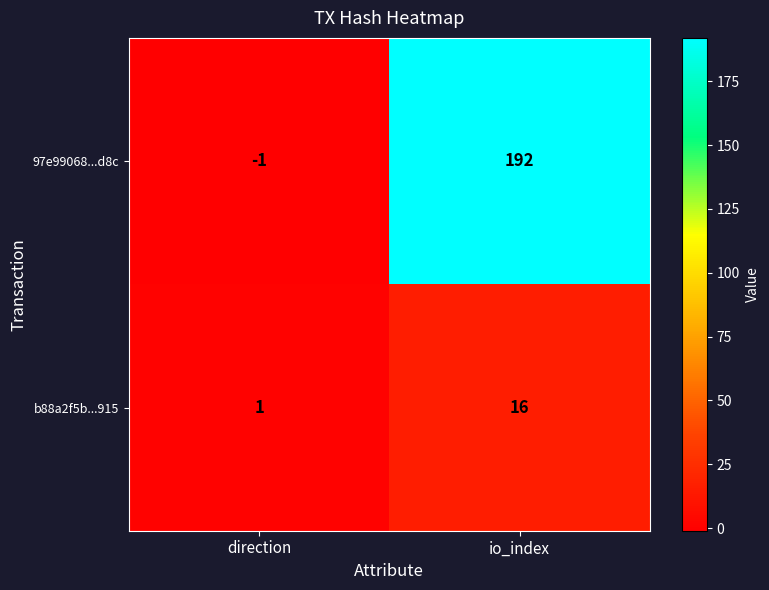

Reading right to left, extract all data points from this chart.

97e99068...d8c: io_index=192	direction=-1
b88a2f5b...915: io_index=16	direction=1